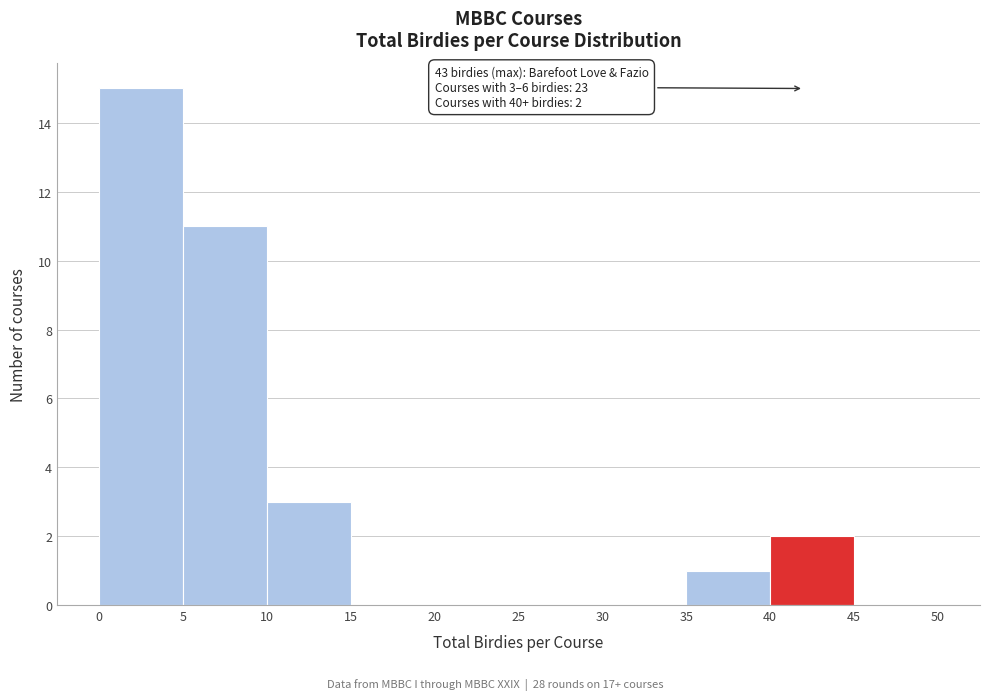

Which range on the x-axis has the tallest bar?

0 to 5